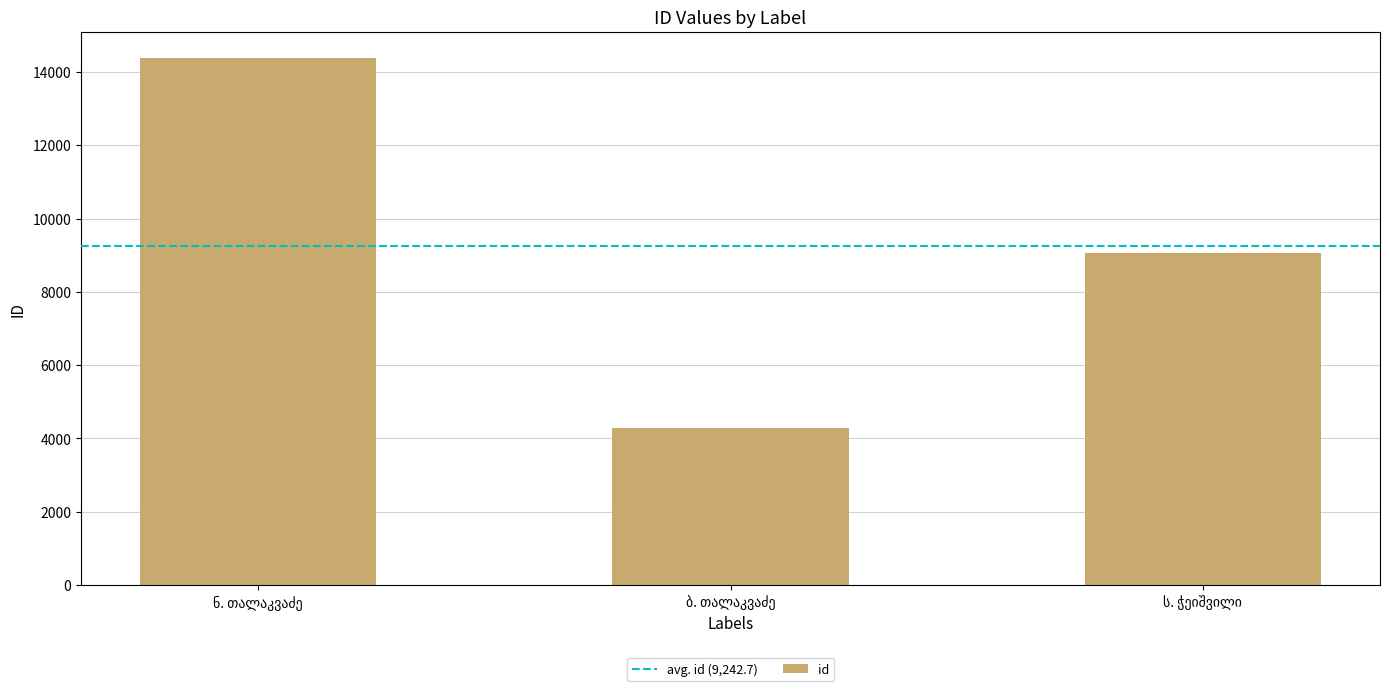

Count the values in the range 4279 to 14382.

3